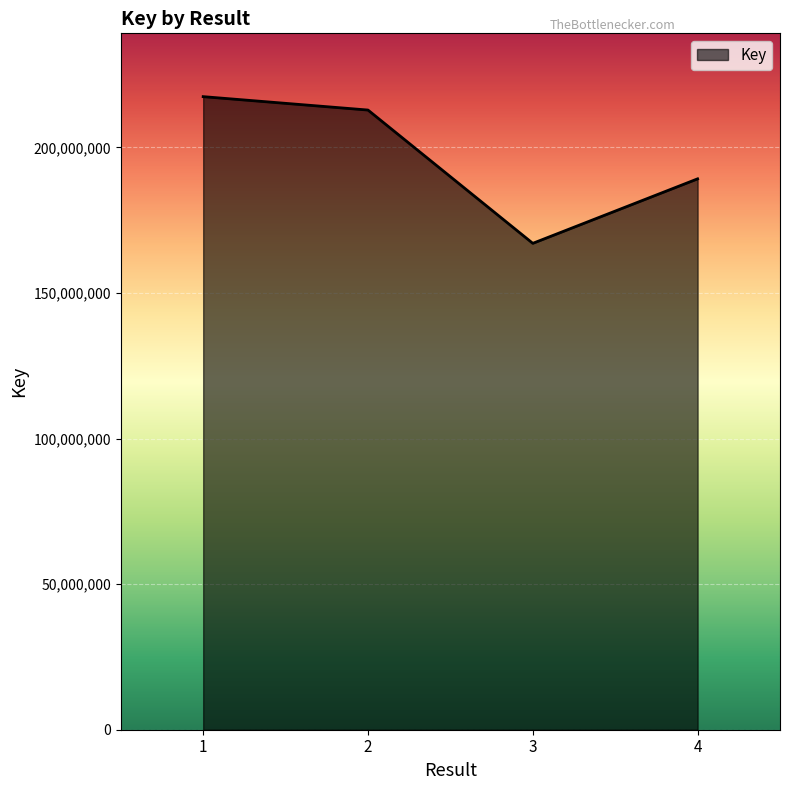

Approximately how many times larger is the value at 1 compared to 2?

1.0